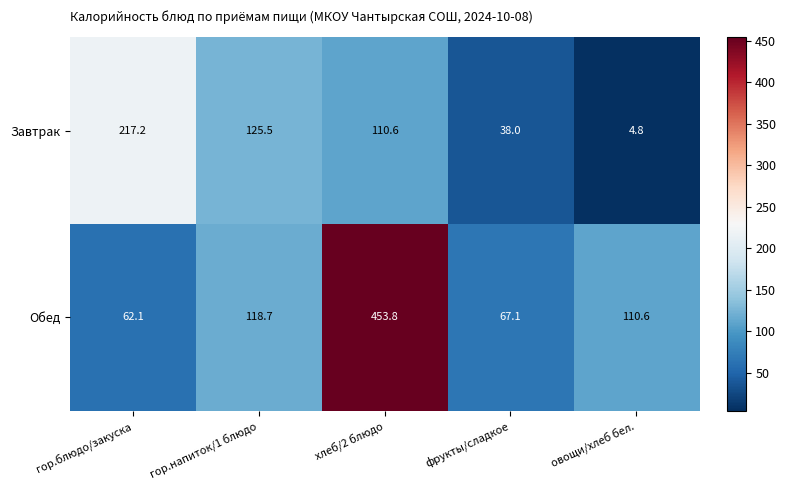

How many values in the Завтрак series exceed 110?

3